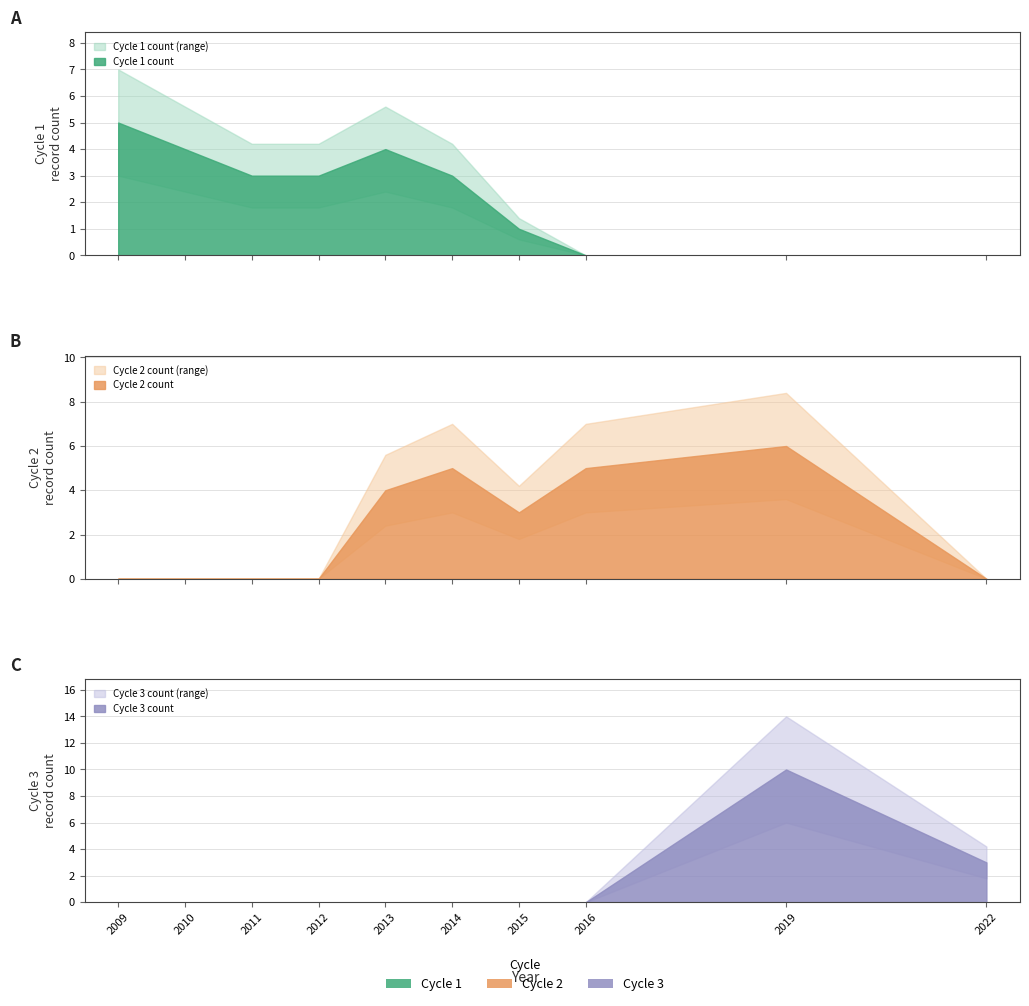

Does the chart have visible grid lines?

Yes